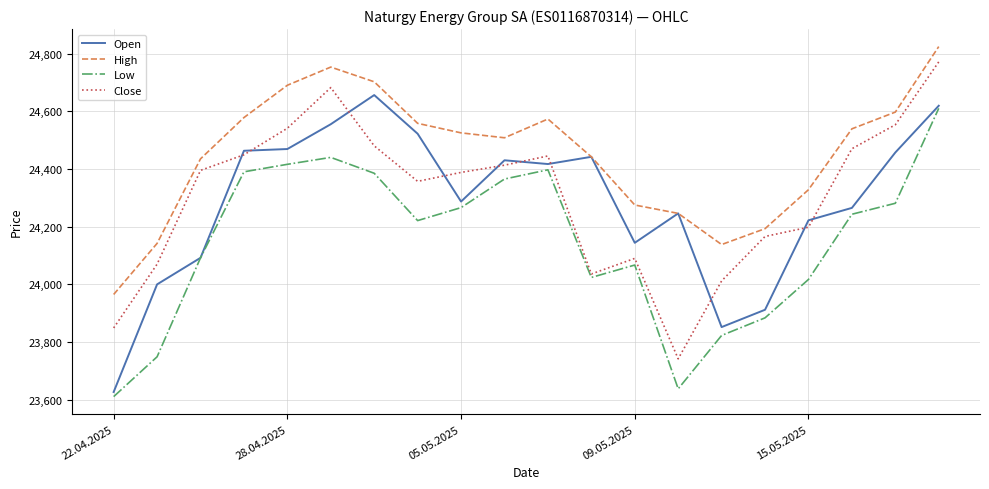

True or false: Low and High cross at least once.

False